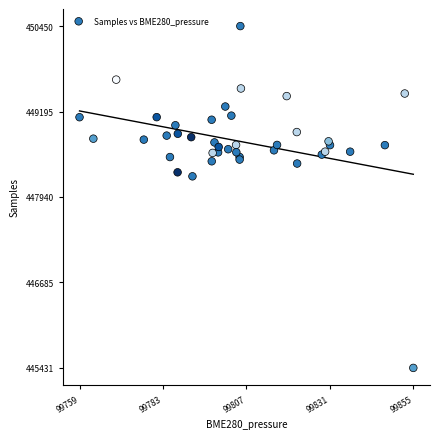

What Y value in the scatter plot is closest to 447940?

448244